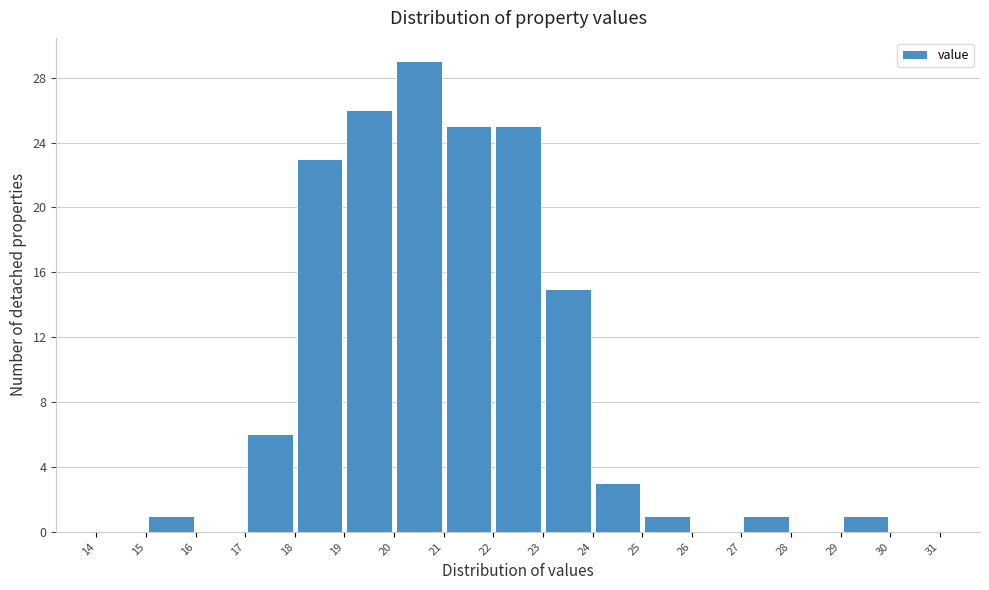

Over which range of the x-axis is the bar tallest?

20 to 21